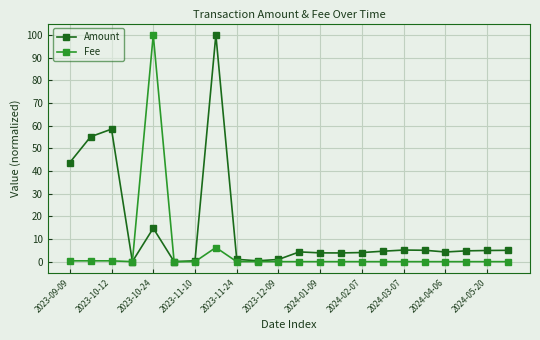

What is the average value of the Fee series?

4.9